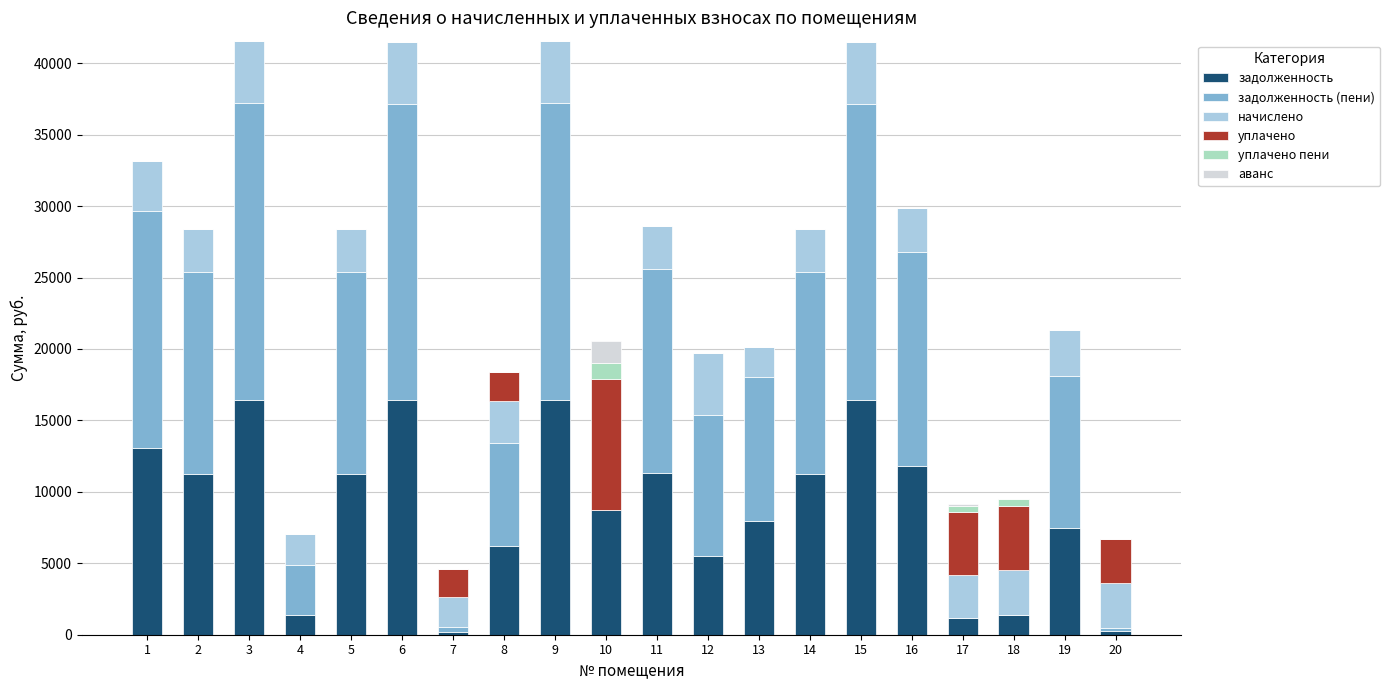

What is the maximum value for задолженность?

16435.2